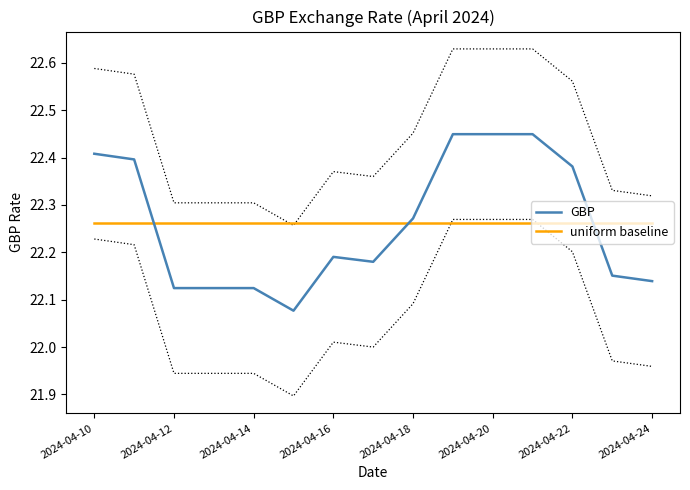

How many intersections are there between uniform baseline and GBP?

3